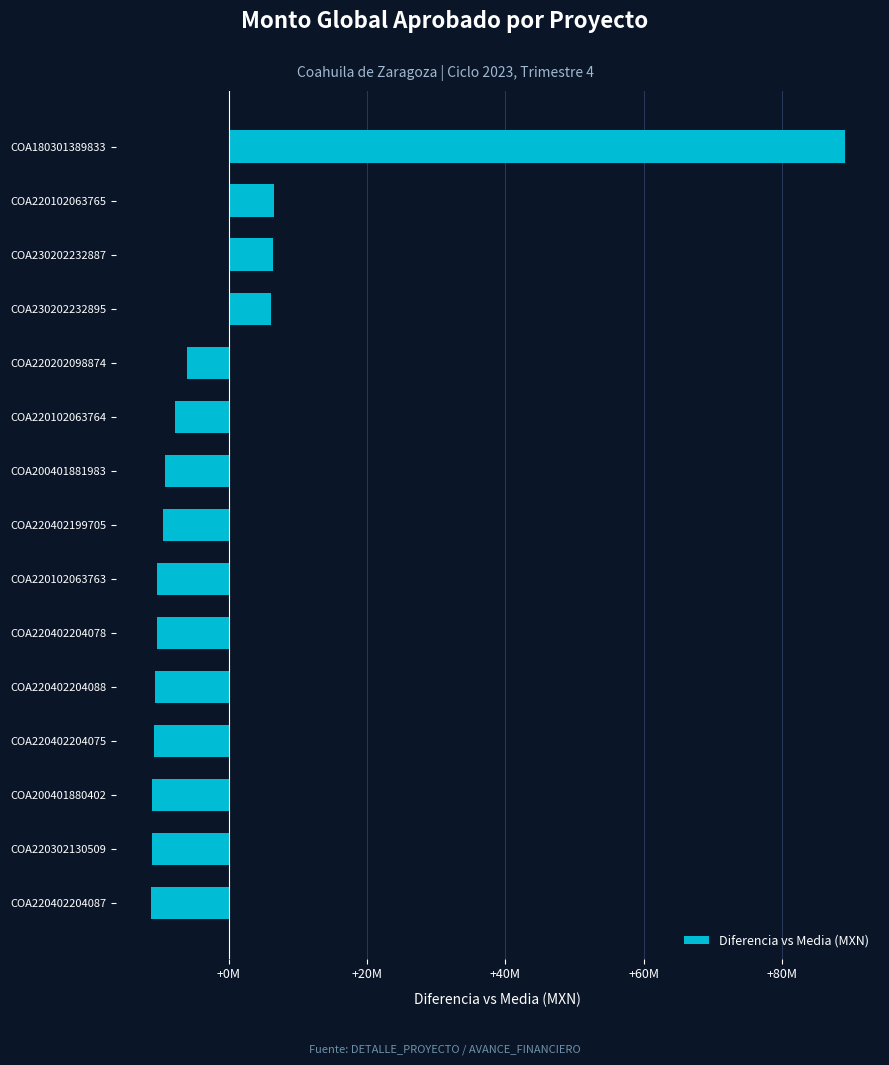

Does the chart contain any negative values?

Yes